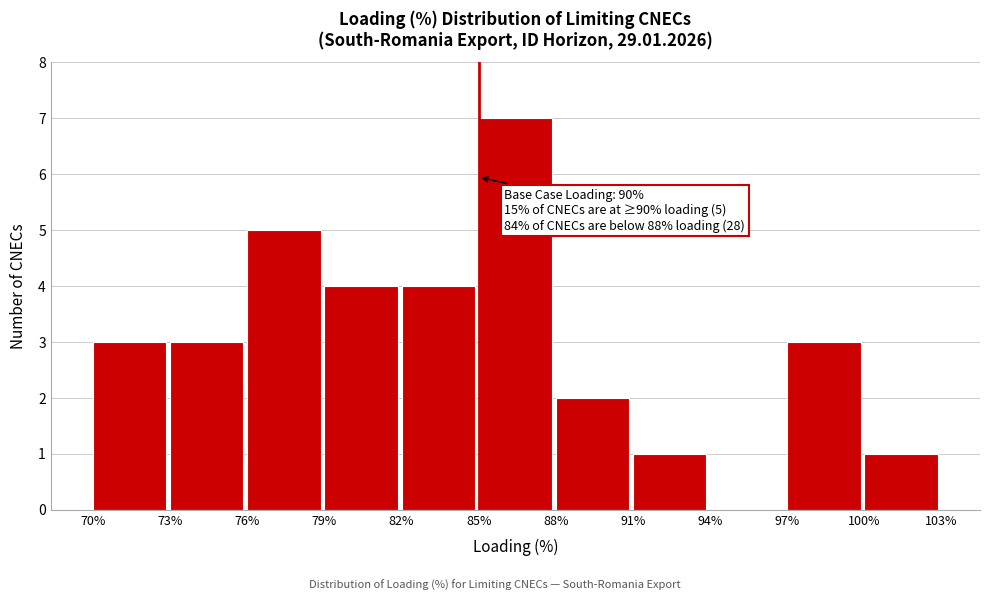

Which range on the x-axis has the tallest bar?

85% to 88%